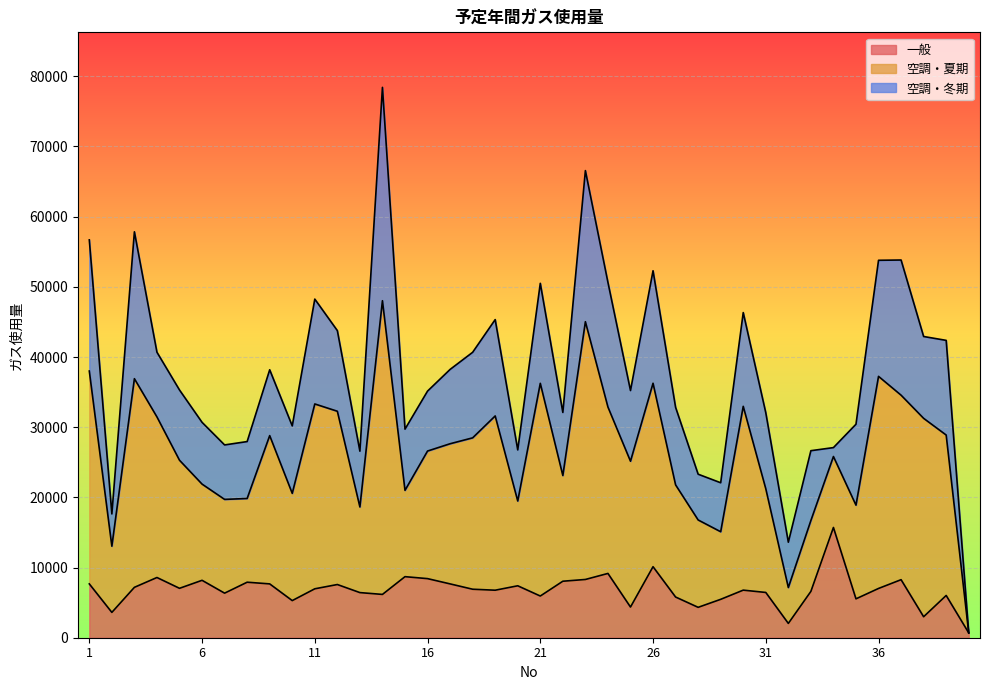

Between which two adjacent categories do 空調・夏期 and 一般 first intersect?

33 and 34